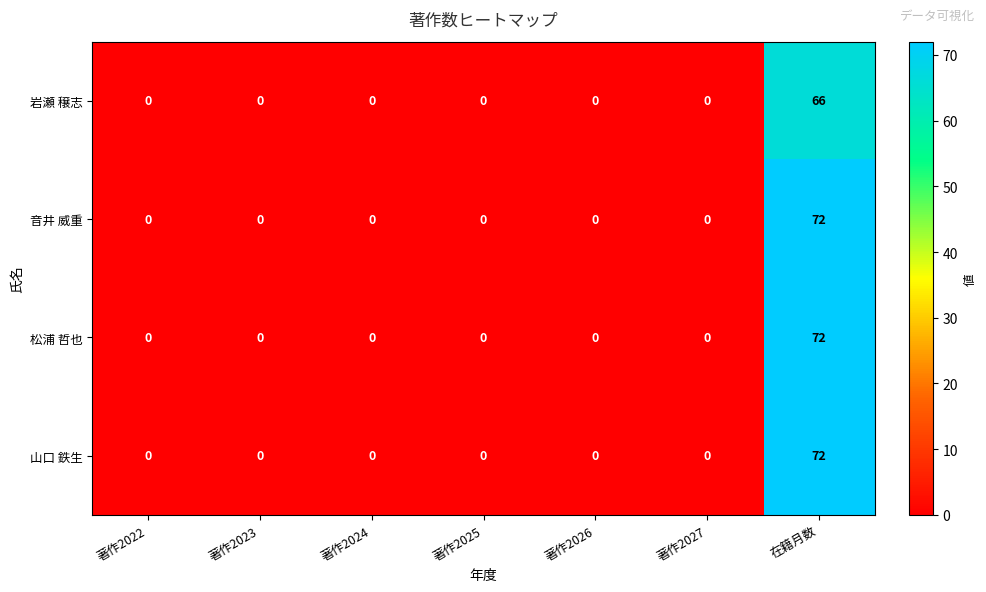

Is it true that 山口 鉄生 equals 0 at 著作2026?

True